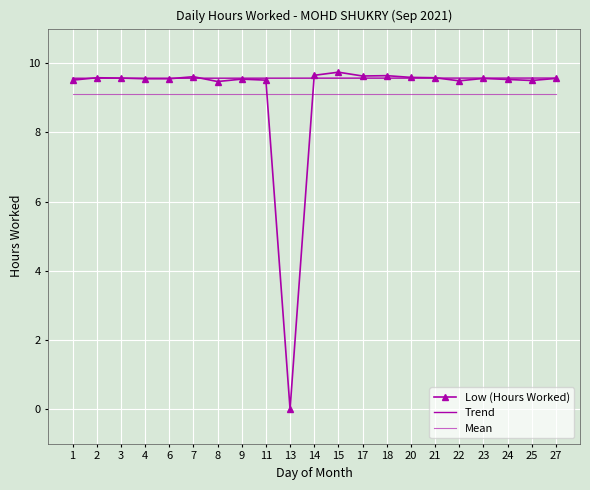

What is the value of the 19th point from the left?

9.5